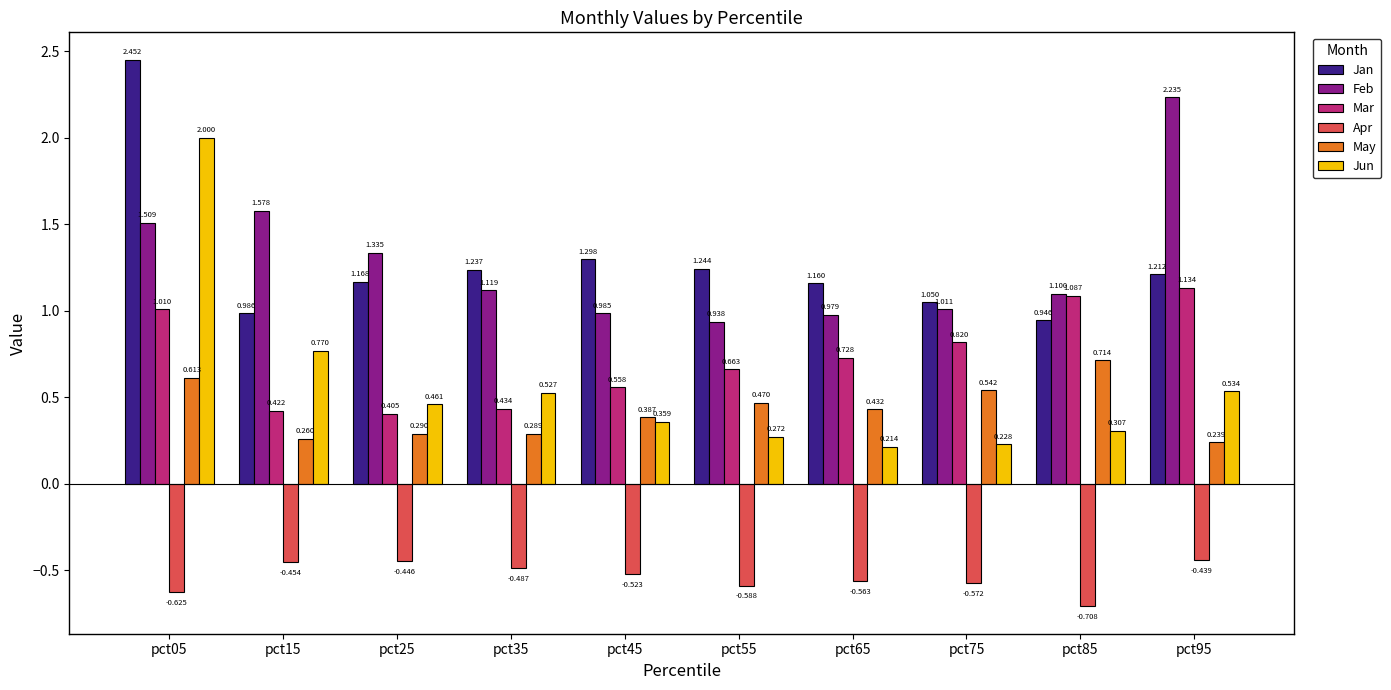

Count the number of categories in the chart.

10